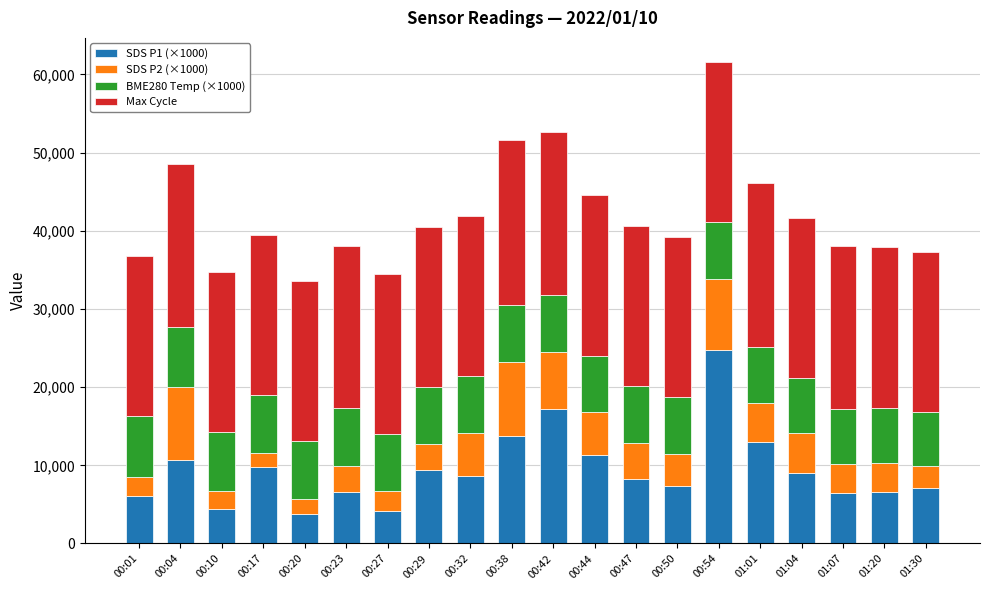

What is the total value across all series at 00:10?

34703